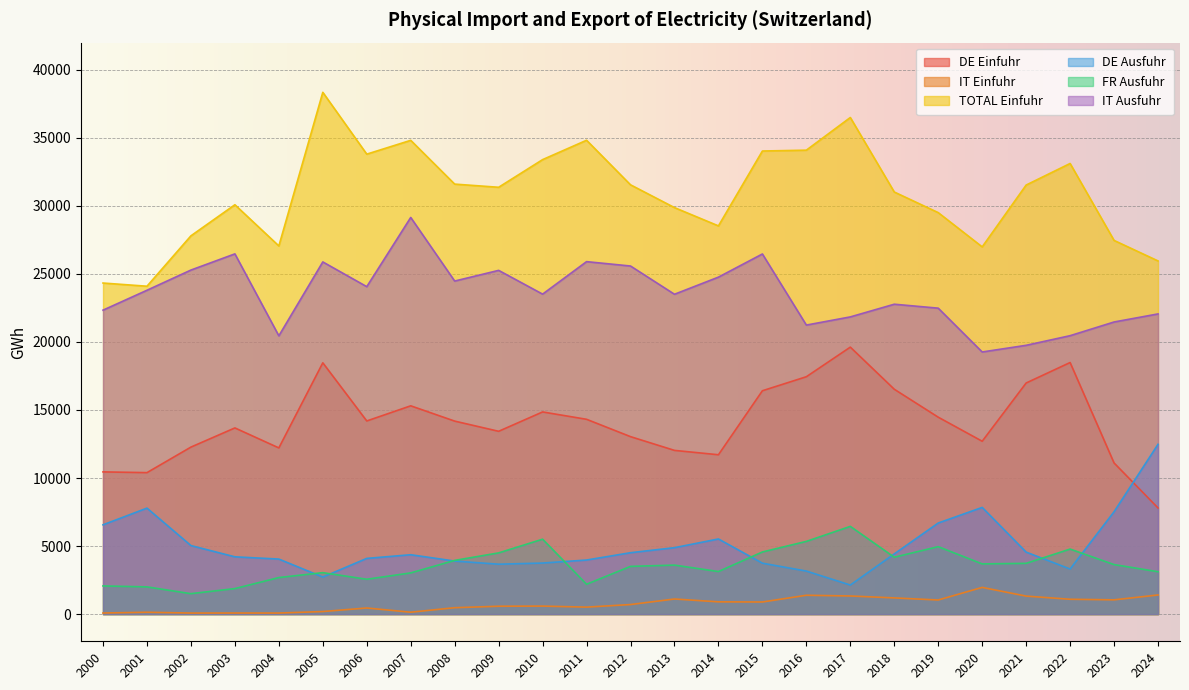

At which category is the sum across all series the highest?

2005